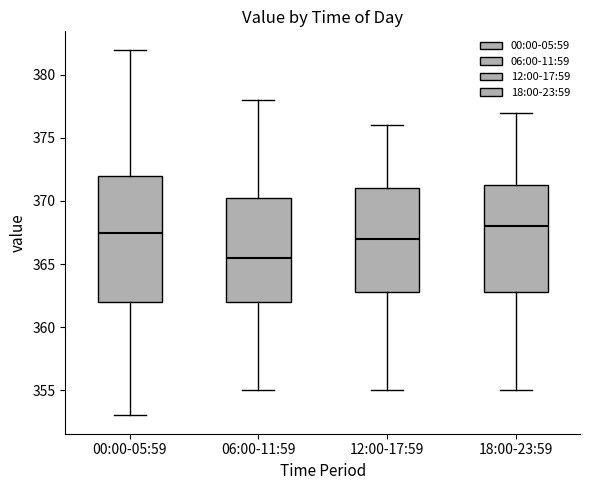

Reading left to right, transcribe this box plot: for each box, give where its median line is, the range the box spans, and where its two whiskers end, as read against the y-axis. The values are not printed on the chart, so give them approximately, as read against the axis.

00:00-05:59: median 367.5, box 362.0 to 372.0, whiskers 353.0 to 382.0
06:00-11:59: median 365.5, box 362.0 to 370.5, whiskers 355.0 to 378.0
12:00-17:59: median 367.0, box 363.0 to 371.0, whiskers 355.0 to 376.0
18:00-23:59: median 368.0, box 363.0 to 371.5, whiskers 355.0 to 377.0